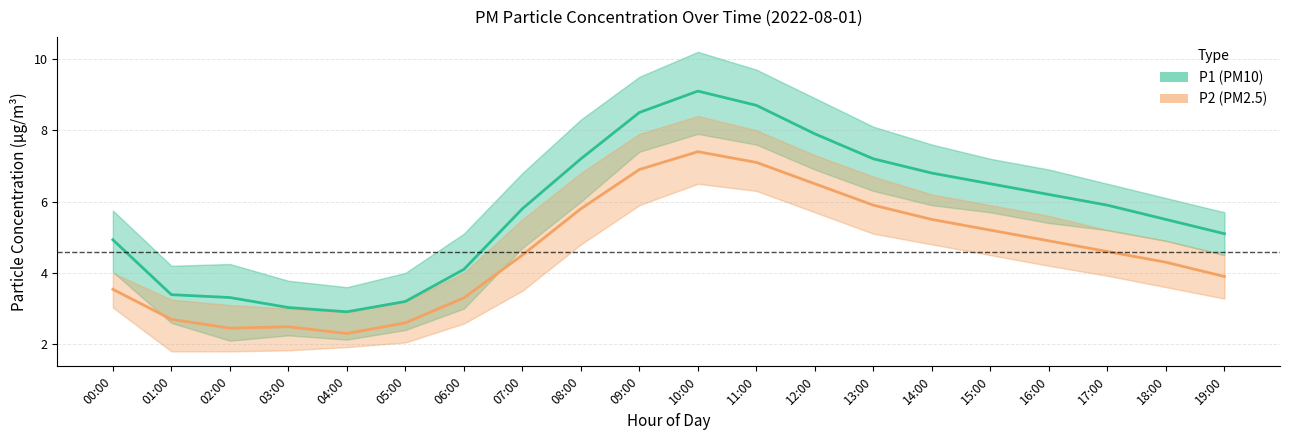

How many interior local peaks does the P2 (PM2.5) series have?

2